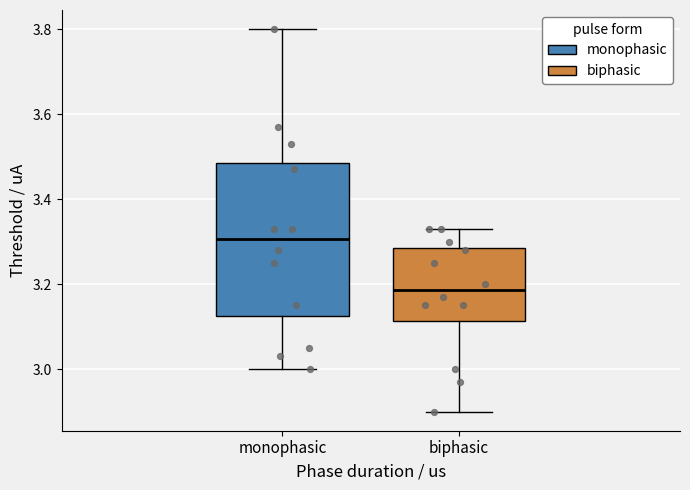

Which box's median line is the lowest?

biphasic